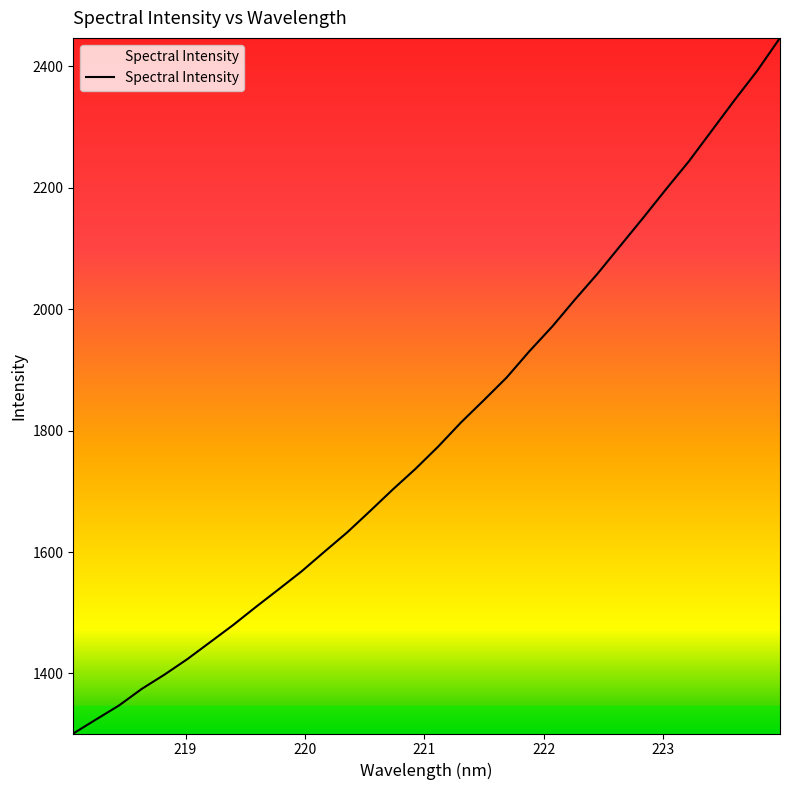

Does the chart display data point markers on the line(s)?

No